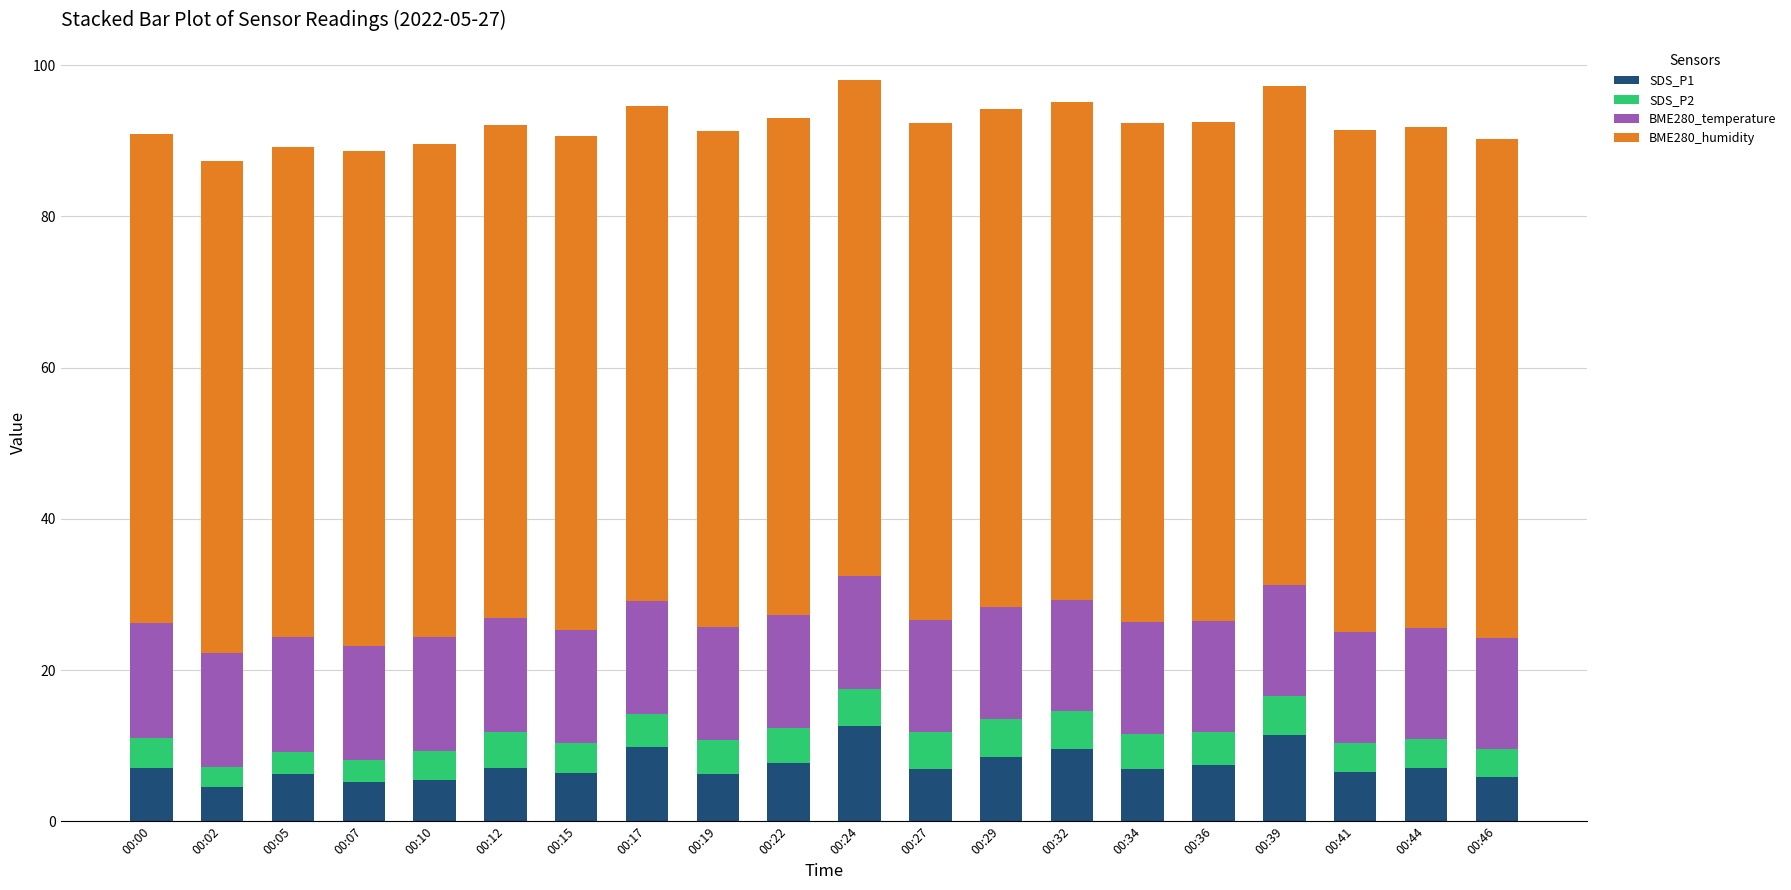

True or false: SDS_P1 has a value of 8.5 at 00:29.

True